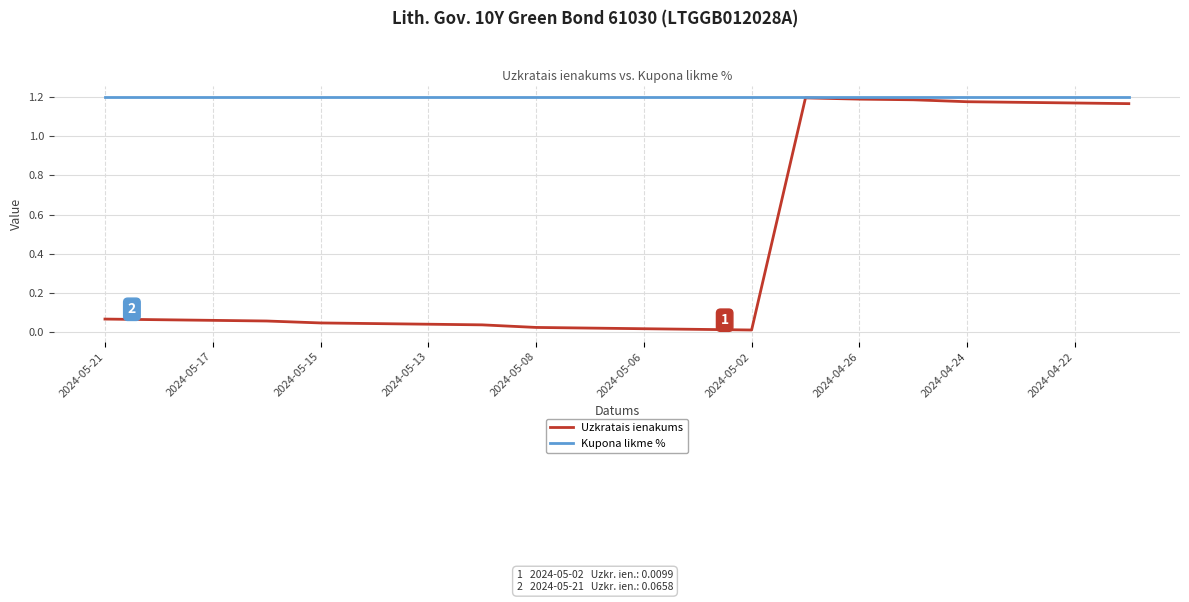

Rank the series by their average value, from lowest to highest.

Uzkratais ienakums, Kupona likme %